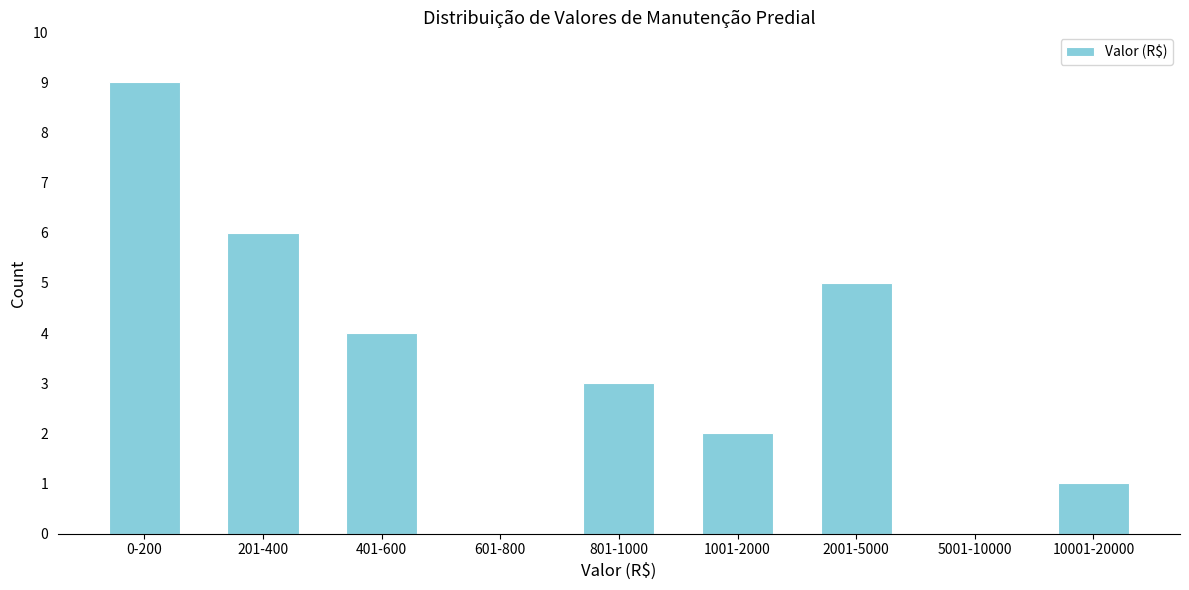

Reading right to left, what are all the values shown in this chart?

10001-20000=1	5001-10000=0	2001-5000=5	1001-2000=2	801-1000=3	601-800=0	401-600=4	201-400=6	0-200=9